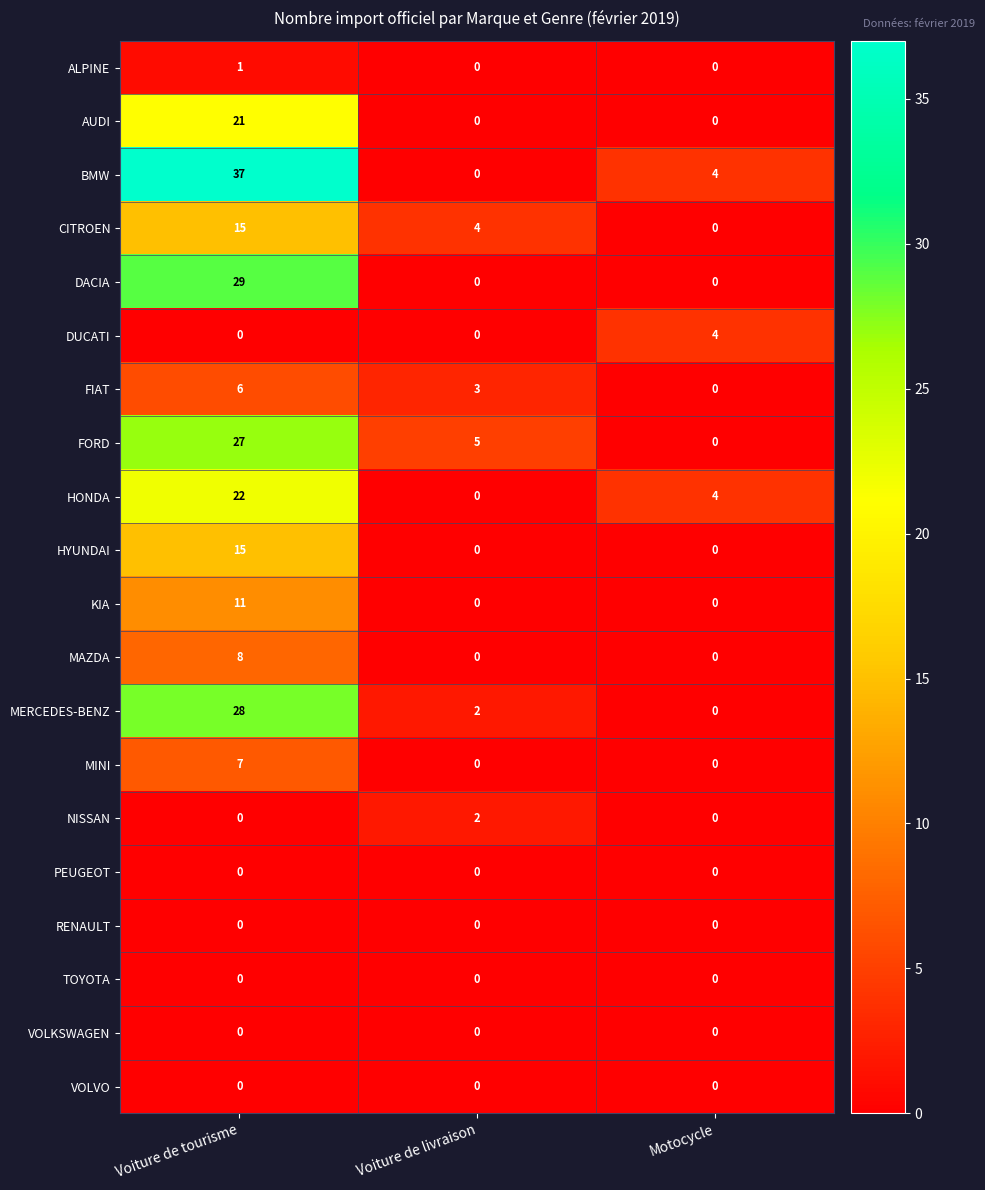

Which series has the largest range (max minus min)?

BMW